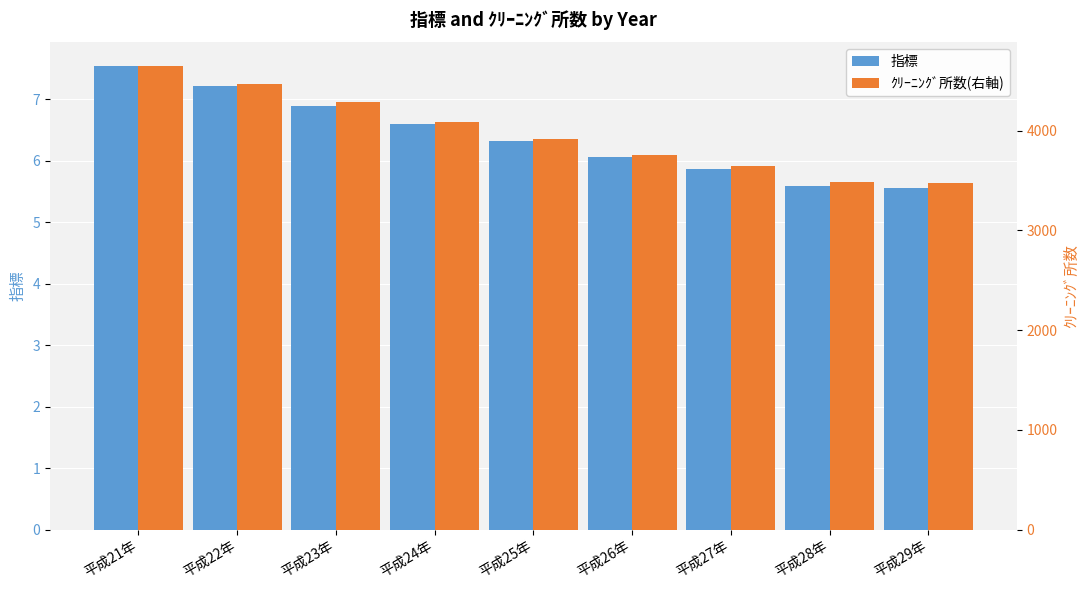

What is the label of the 3rd bar from the right?

平成27年